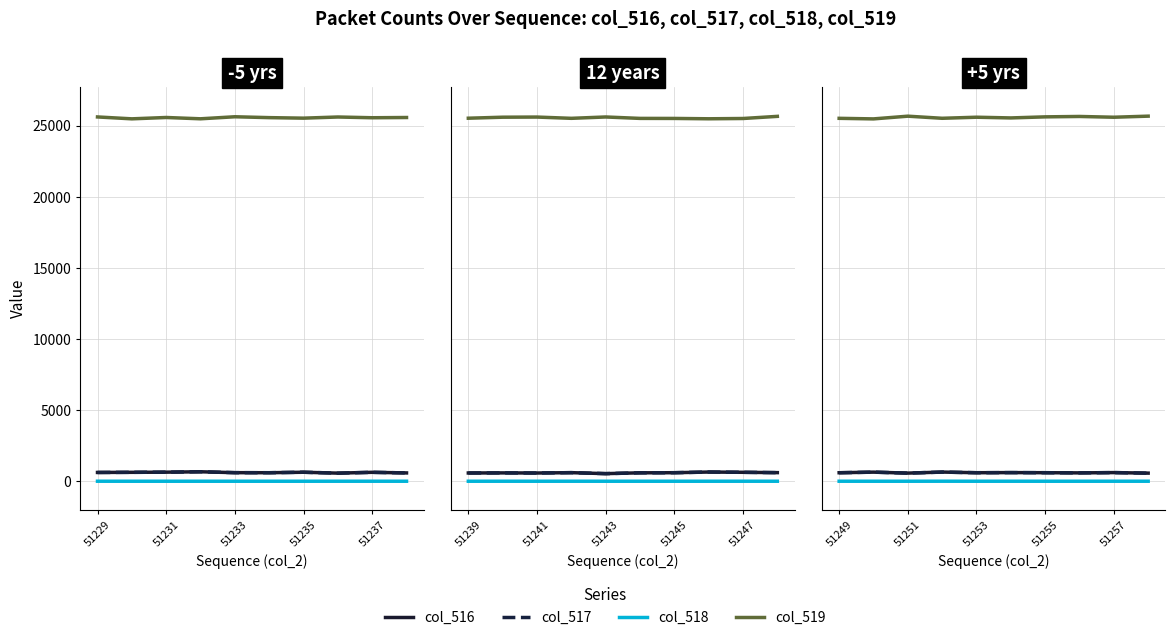

At how many categories does at least one series exceed 4616?

10